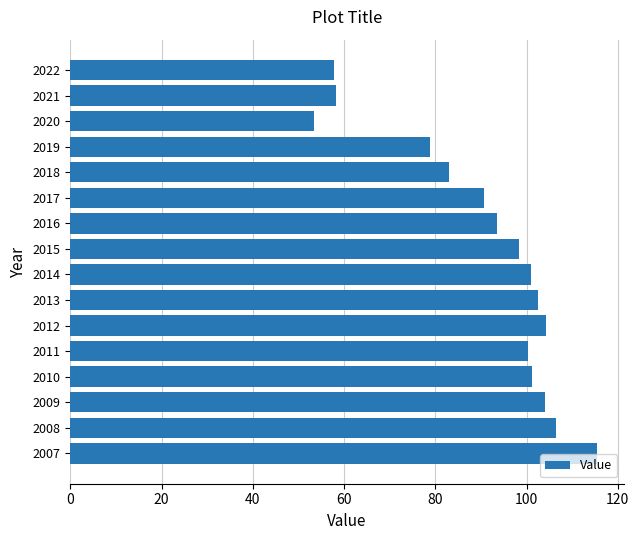

What is the change in value from 2016 to 2022?

-35.5